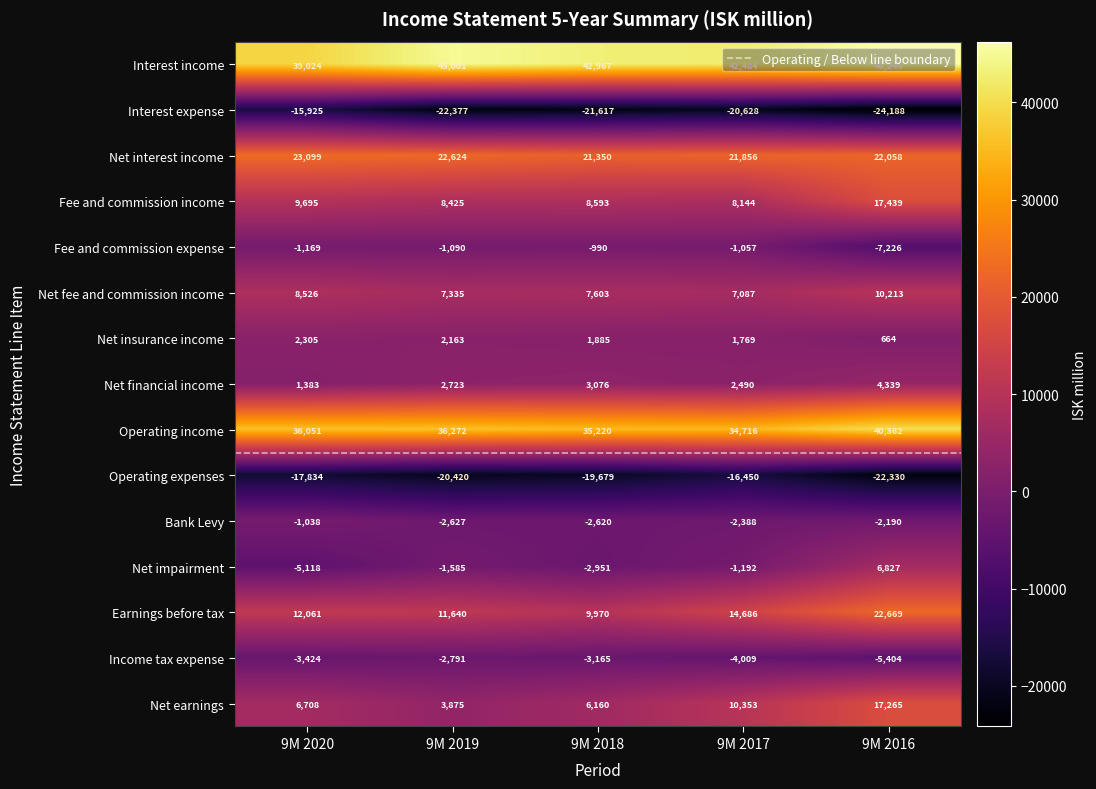

What value does the Interest income series have at 9M 2018, to the nearest 10?

42970